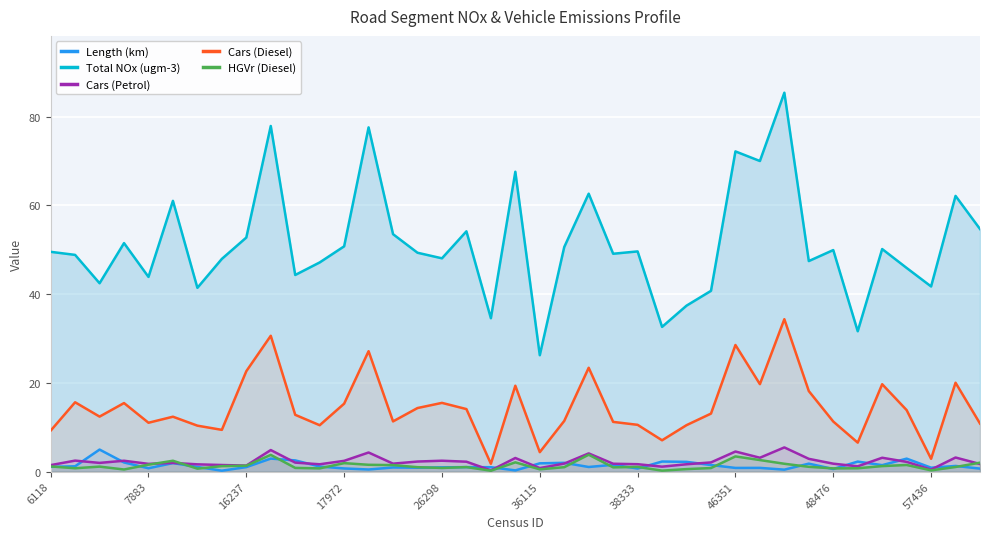

The value of Cars (Petrol) at 26298 is 2.5. True or false?

True